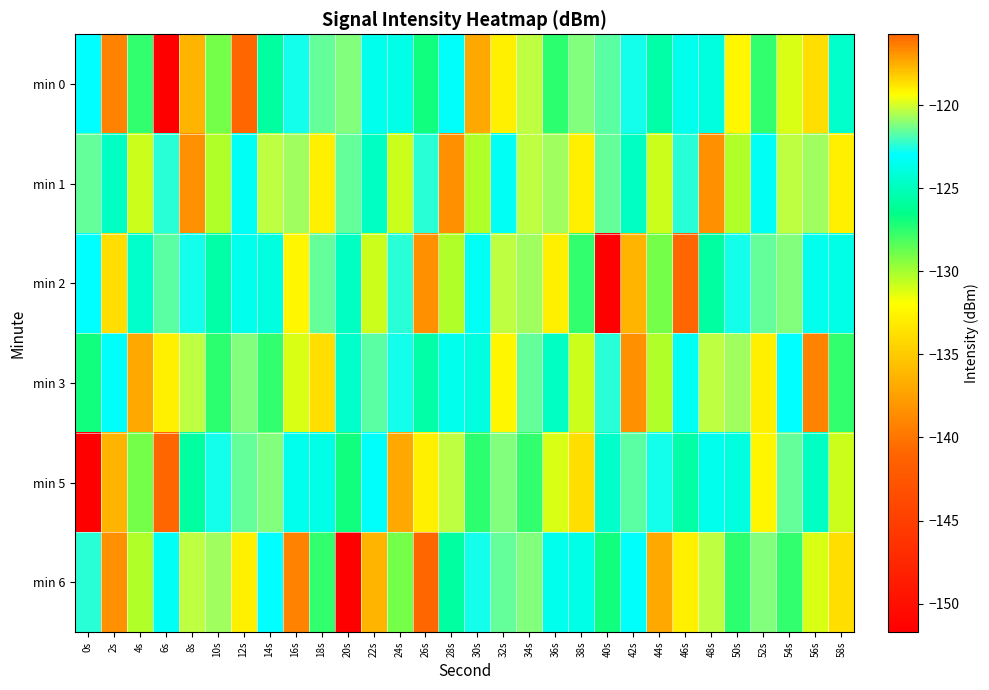

Reading left to right, transcribe all the data shown in this chart.

min 0: 0s=-123.0	2s=-116.6	4s=-127.6	6s=-151.7	8s=-117.6	10s=-129.0	12s=-115.7	14s=-125.8	16s=-122.7	18s=-121.6	20s=-121.2	22s=-123.5	24s=-123.6	26s=-126.9	28s=-123.1	30s=-117.4	32s=-119.1	34s=-120.3	36s=-127.4	38s=-121.2	40s=-121.8	42s=-122.7	44s=-125.6	46s=-123.6	48s=-124.0	50s=-119.1	52s=-127.6	54s=-131.1	56s=-118.6	58s=-124.5
min 1: 0s=-121.6	2s=-124.9	4s=-130.8	6s=-122.5	8s=-116.8	10s=-130.3	12s=-123.3	14s=-120.3	16s=-120.7	18s=-119.1	20s=-121.6	22s=-124.9	24s=-130.8	26s=-122.5	28s=-116.8	30s=-130.3	32s=-123.3	34s=-120.3	36s=-120.7	38s=-119.1	40s=-121.6	42s=-124.9	44s=-130.8	46s=-122.5	48s=-116.8	50s=-130.3	52s=-123.3	54s=-120.3	56s=-120.7	58s=-119.1
min 2: 0s=-123.0	2s=-118.6	4s=-124.5	6s=-121.8	8s=-122.7	10s=-125.6	12s=-123.6	14s=-124.0	16s=-119.1	18s=-121.6	20s=-124.9	22s=-130.8	24s=-122.5	26s=-116.8	28s=-130.3	30s=-123.3	32s=-120.3	34s=-120.7	36s=-119.1	38s=-127.6	40s=-151.7	42s=-117.6	44s=-129.0	46s=-115.7	48s=-125.8	50s=-122.7	52s=-121.6	54s=-121.2	56s=-123.5	58s=-123.6
min 3: 0s=-126.9	2s=-123.1	4s=-117.4	6s=-119.1	8s=-120.3	10s=-127.4	12s=-121.2	14s=-127.6	16s=-131.1	18s=-118.6	20s=-124.5	22s=-121.8	24s=-122.7	26s=-125.6	28s=-123.6	30s=-124.0	32s=-119.1	34s=-121.6	36s=-124.9	38s=-130.8	40s=-122.5	42s=-116.8	44s=-130.3	46s=-123.3	48s=-120.3	50s=-120.7	52s=-119.1	54s=-123.0	56s=-116.6	58s=-127.6
min 5: 0s=-151.7	2s=-117.6	4s=-129.0	6s=-115.7	8s=-125.8	10s=-122.7	12s=-121.6	14s=-121.2	16s=-123.5	18s=-123.6	20s=-126.9	22s=-123.1	24s=-117.4	26s=-119.1	28s=-120.3	30s=-127.4	32s=-121.2	34s=-127.6	36s=-131.1	38s=-118.6	40s=-124.5	42s=-121.8	44s=-122.7	46s=-125.6	48s=-123.6	50s=-124.0	52s=-119.1	54s=-121.6	56s=-124.9	58s=-130.8
min 6: 0s=-122.5	2s=-116.8	4s=-130.3	6s=-123.3	8s=-120.3	10s=-120.7	12s=-119.1	14s=-123.0	16s=-116.6	18s=-127.6	20s=-151.7	22s=-117.6	24s=-129.0	26s=-115.7	28s=-125.8	30s=-122.7	32s=-121.6	34s=-121.2	36s=-123.5	38s=-123.6	40s=-126.9	42s=-123.1	44s=-117.4	46s=-119.1	48s=-120.3	50s=-127.4	52s=-121.2	54s=-127.6	56s=-131.1	58s=-118.6